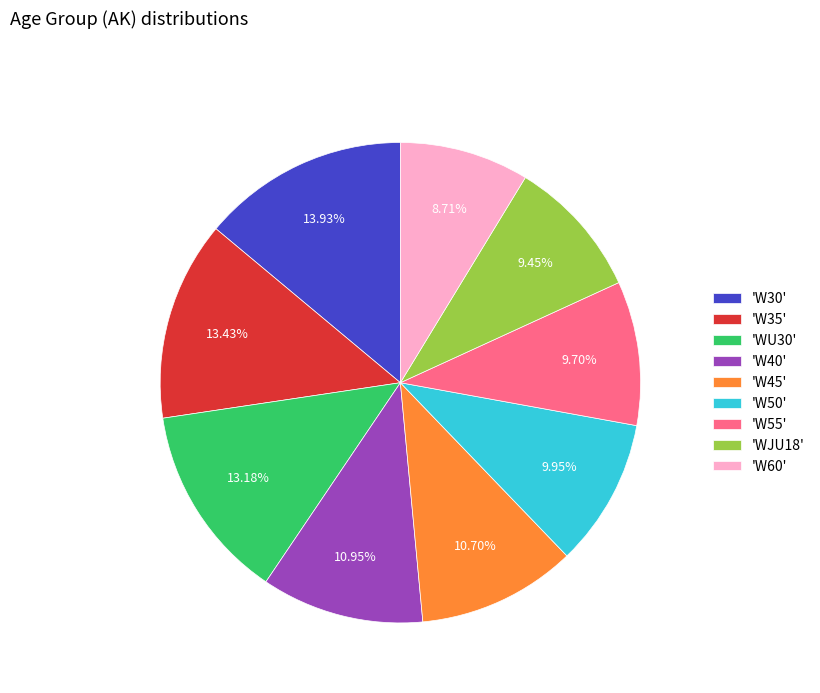

To the nearest percent, what is the difference between the largest and smallest slice percentages?

5%